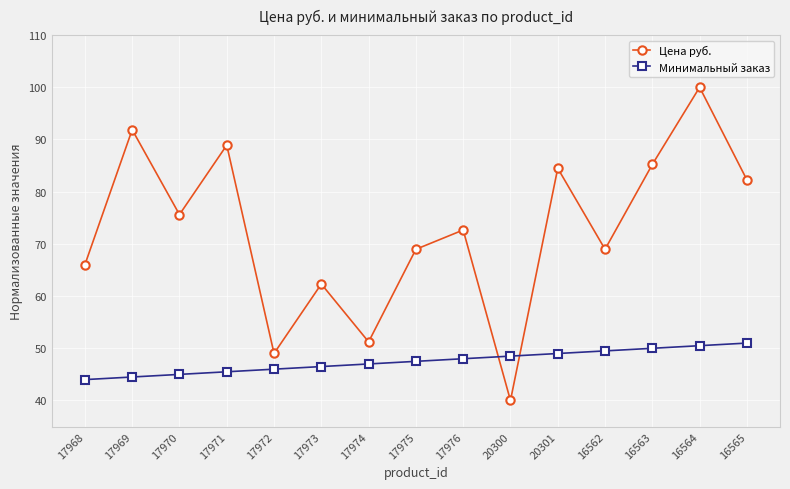

How many values in the Цена руб. series are below 72?

7